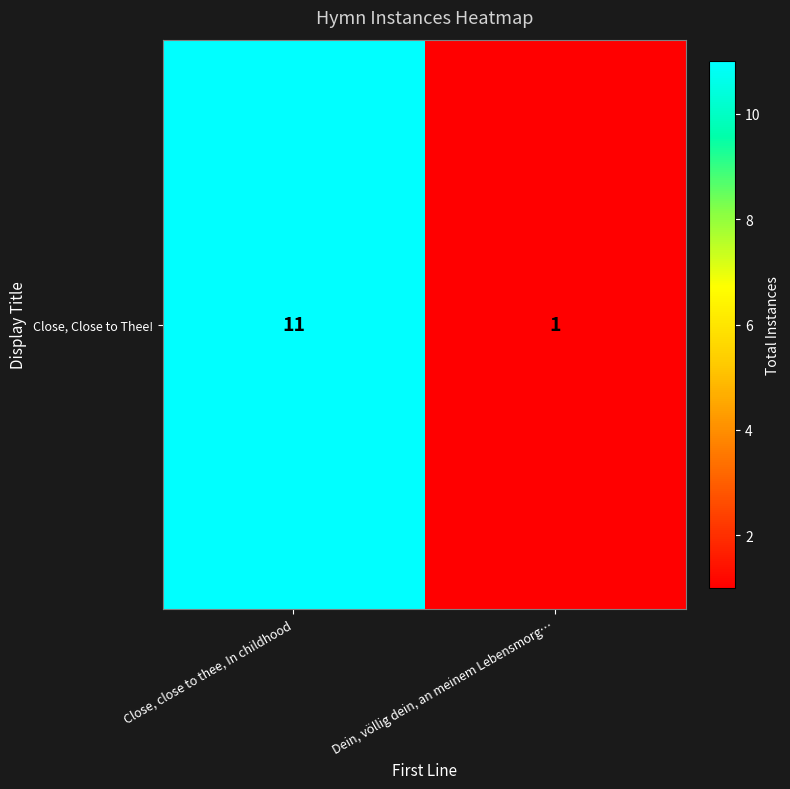

What is the smallest value displayed?

1